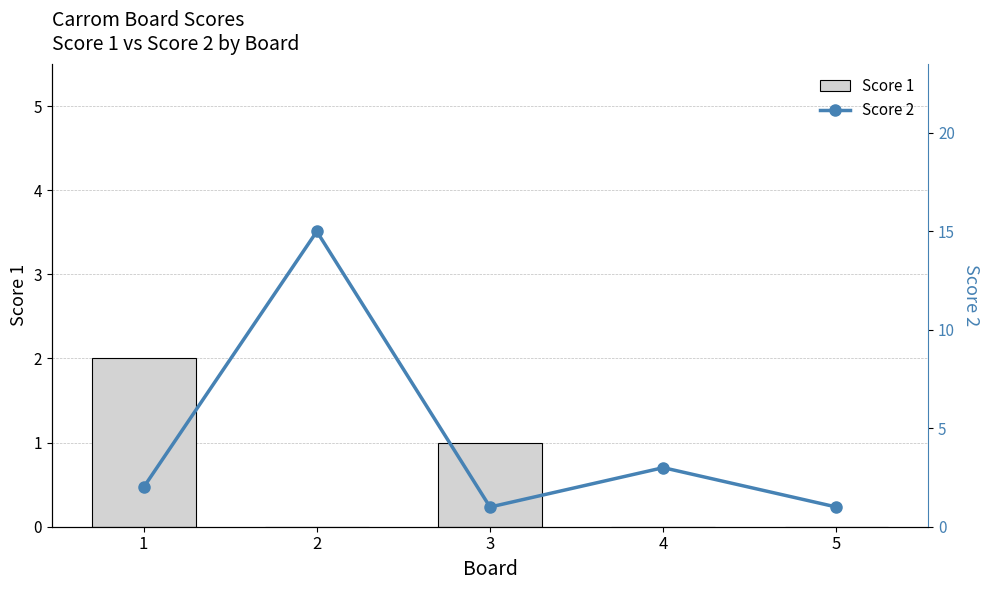

At 4, list the series in order from largest to smallest.

Score 2, Score 1